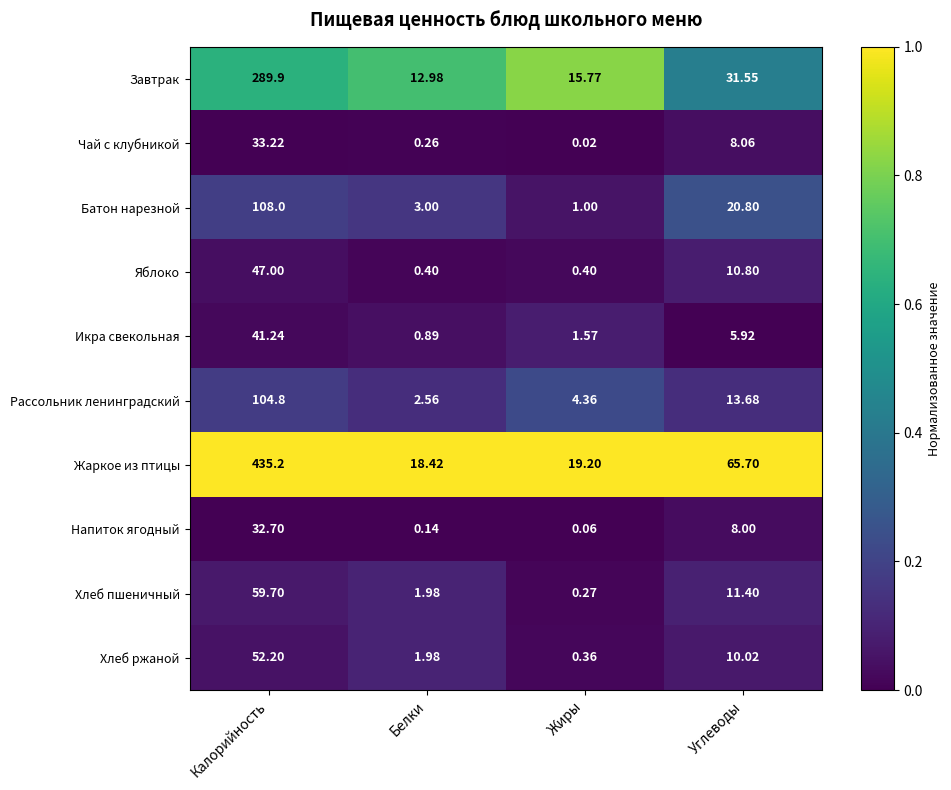

Which series has the widest spread of values?

Жаркое из птицы